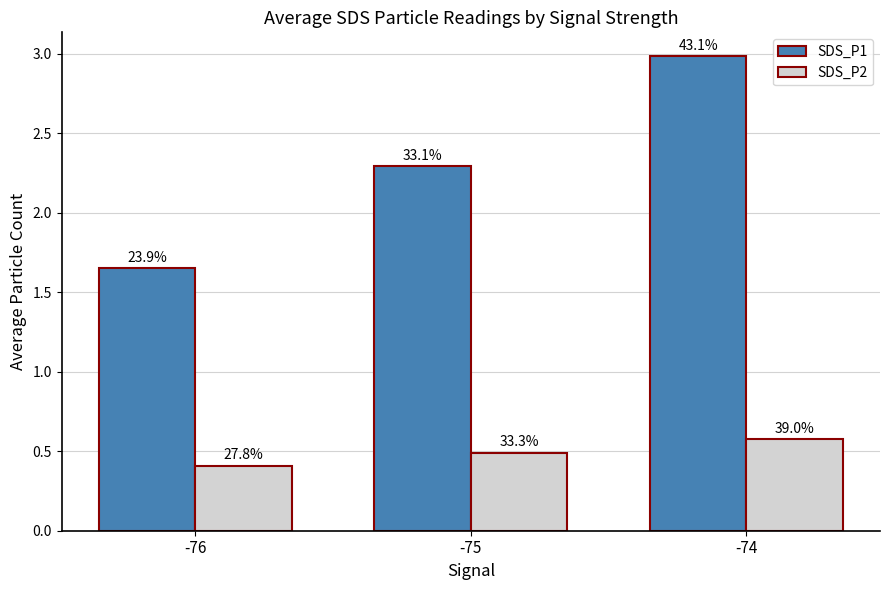

Between -76 and -75, which is larger?

-75